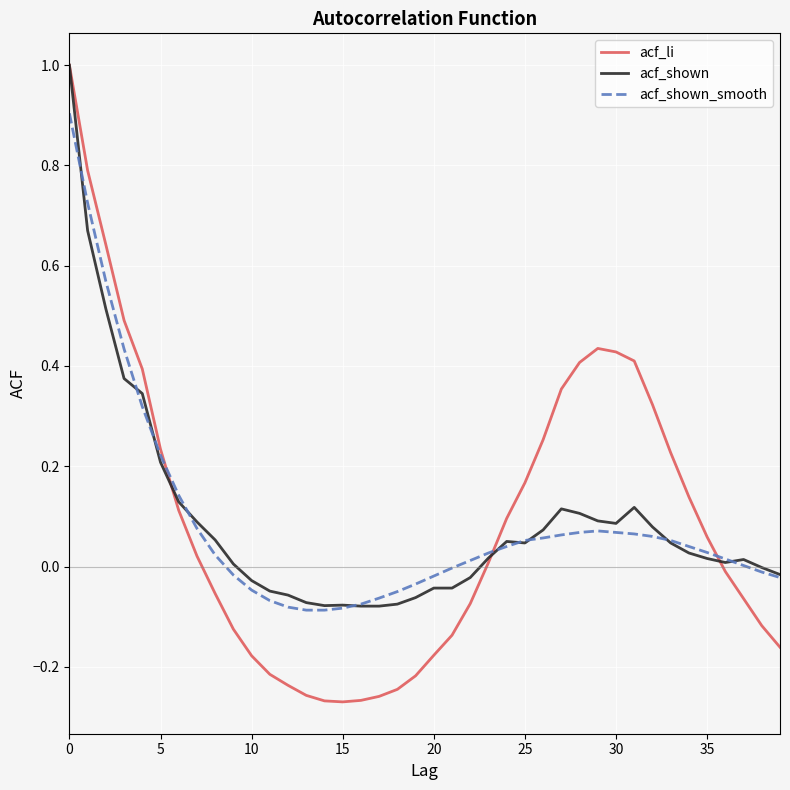

Which series has the widest spread of values?

acf_li